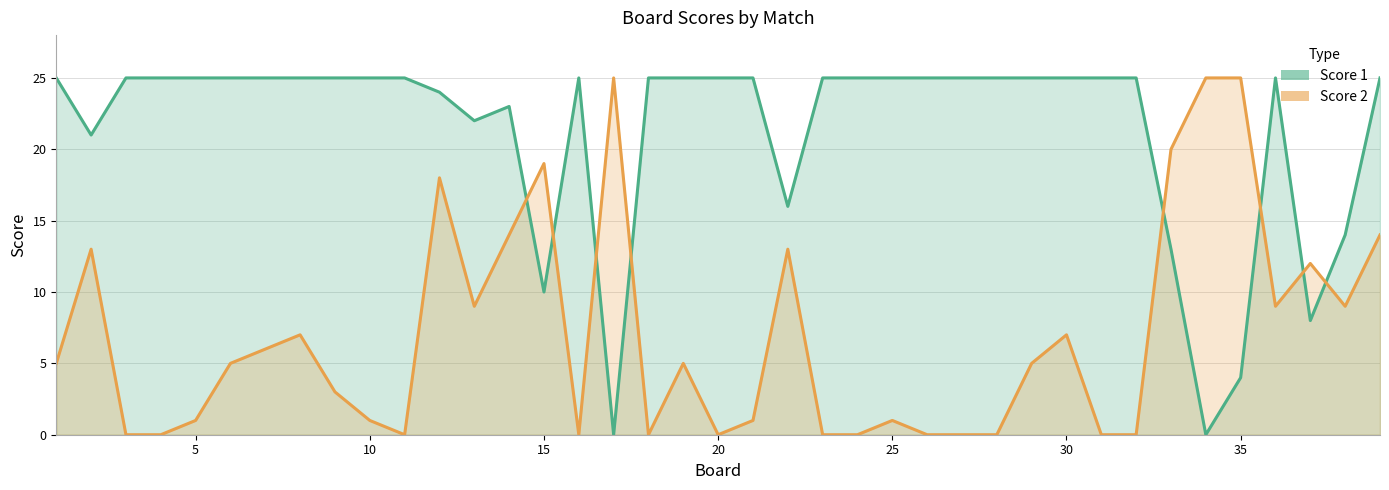

How many interior local peaks does the Score 2 series have?

10